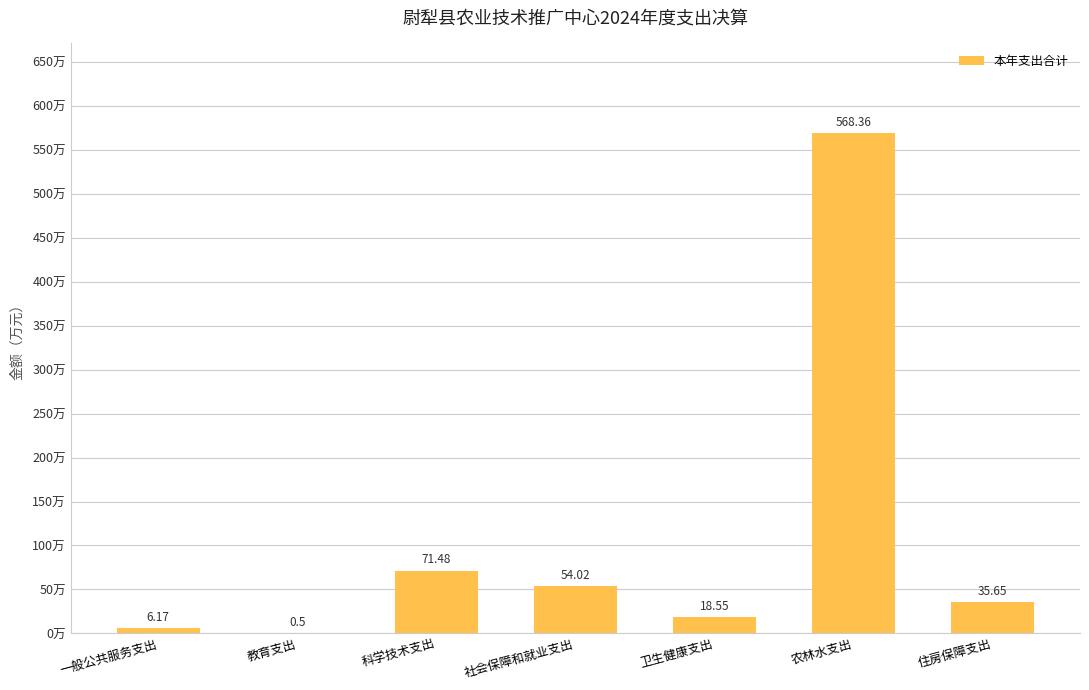

Which label corresponds to the largest value in the chart?

农林水支出